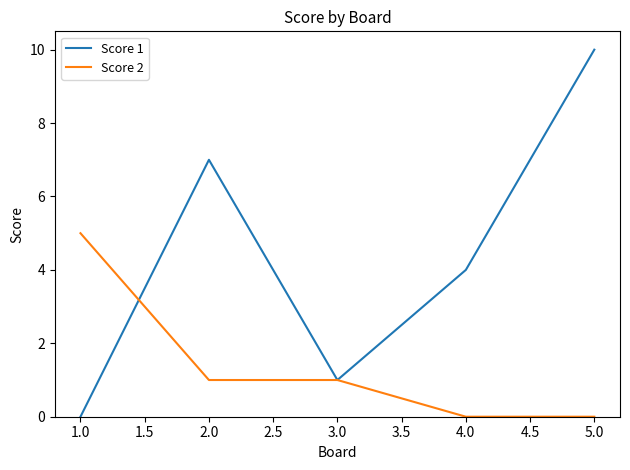

What is the sum of all Score 2 values?

7